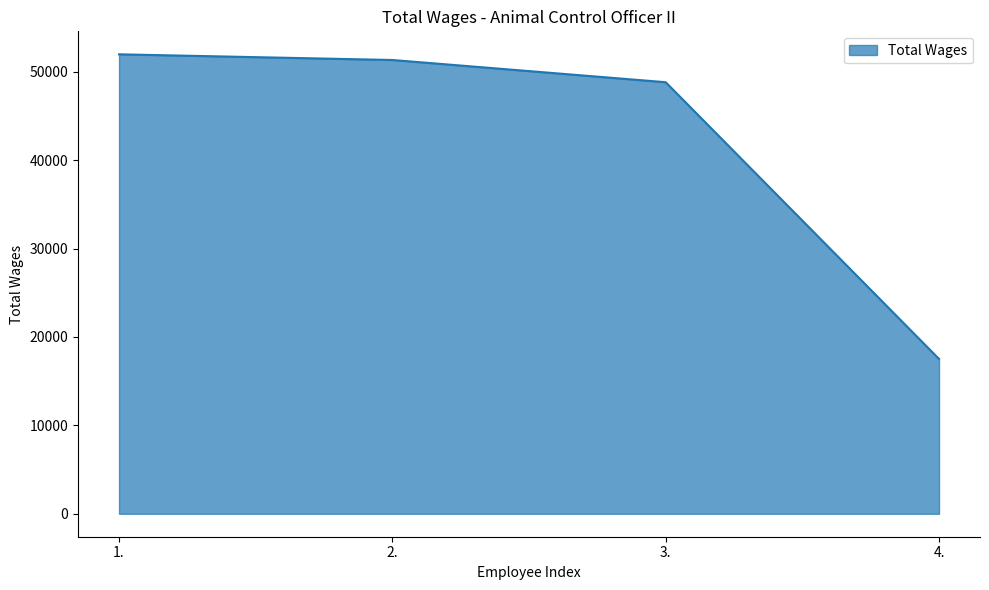

At which category does the chart reach its minimum across all series?

4.